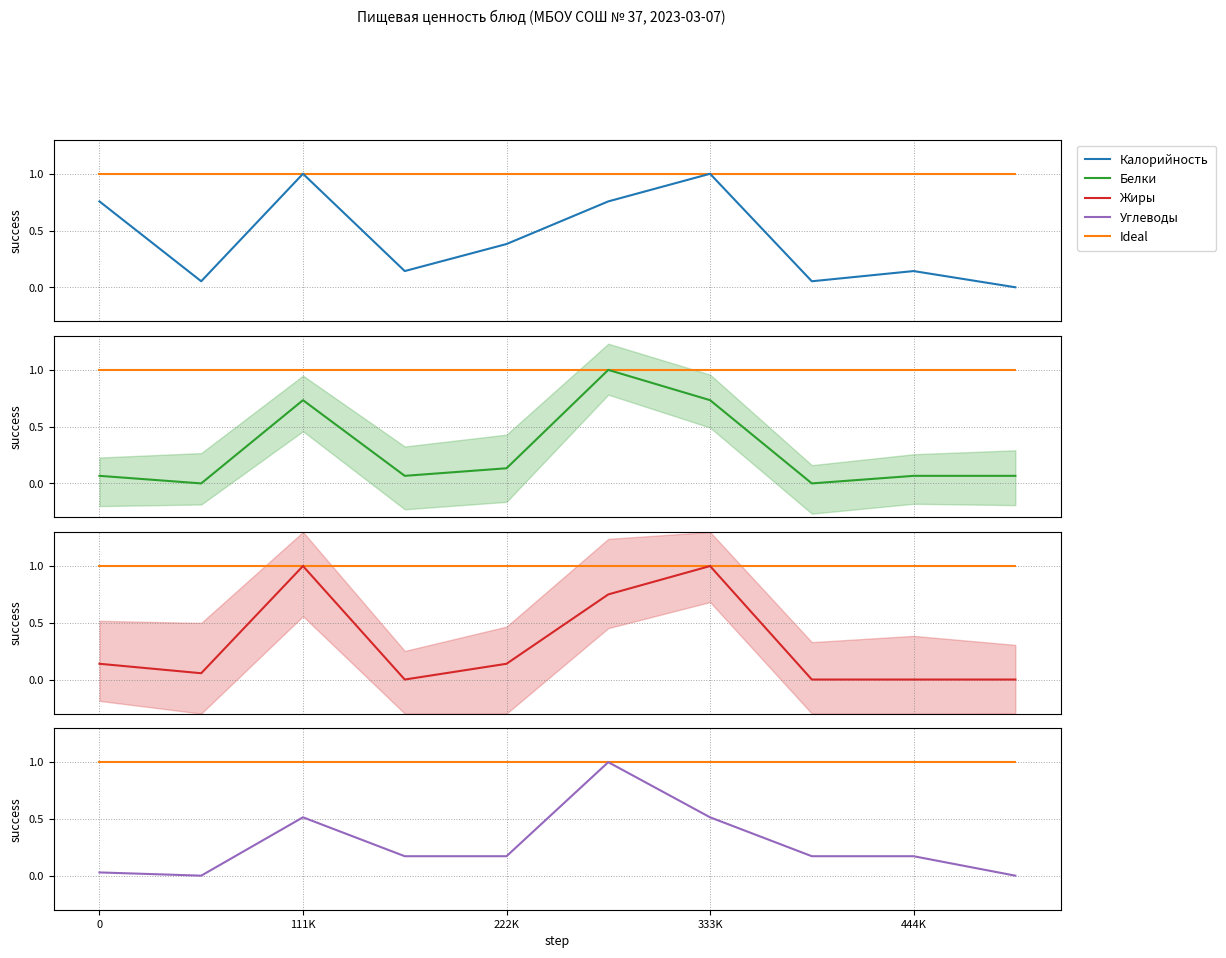

Reading right to left, transcribe all the data shown in this chart.

Ideal: 1.0	1.0	1.0	1.0	1.0	1.0	1.0	1.0	1.0	1.0
Калорийность: 0.0	0.1	0.1	1.0	0.8	0.4	0.1	1.0	0.1	0.8
Белки: 0.1	0.1	0.0	0.7	1.0	0.1	0.1	0.7	0.0	0.1
Жиры: 0.0	0.0	0.0	1.0	0.8	0.1	0.0	1.0	0.1	0.1
Углеводы: 0.0	0.2	0.2	0.5	1.0	0.2	0.2	0.5	0.0	0.0